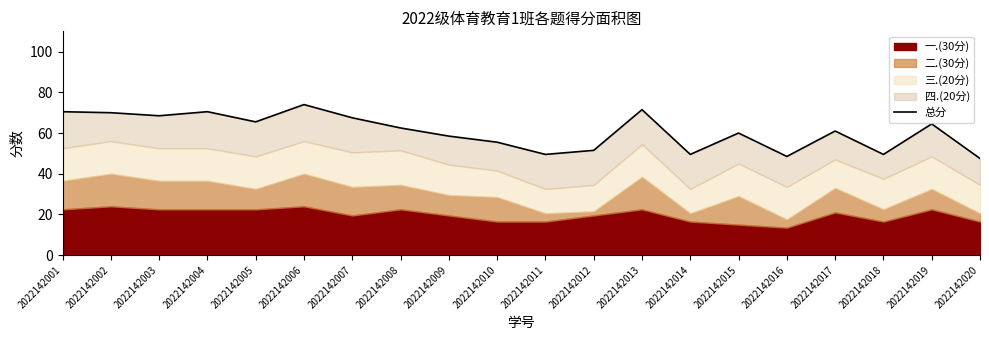

The chart shows a value of 107.7 at 2022142007. True or false?

False